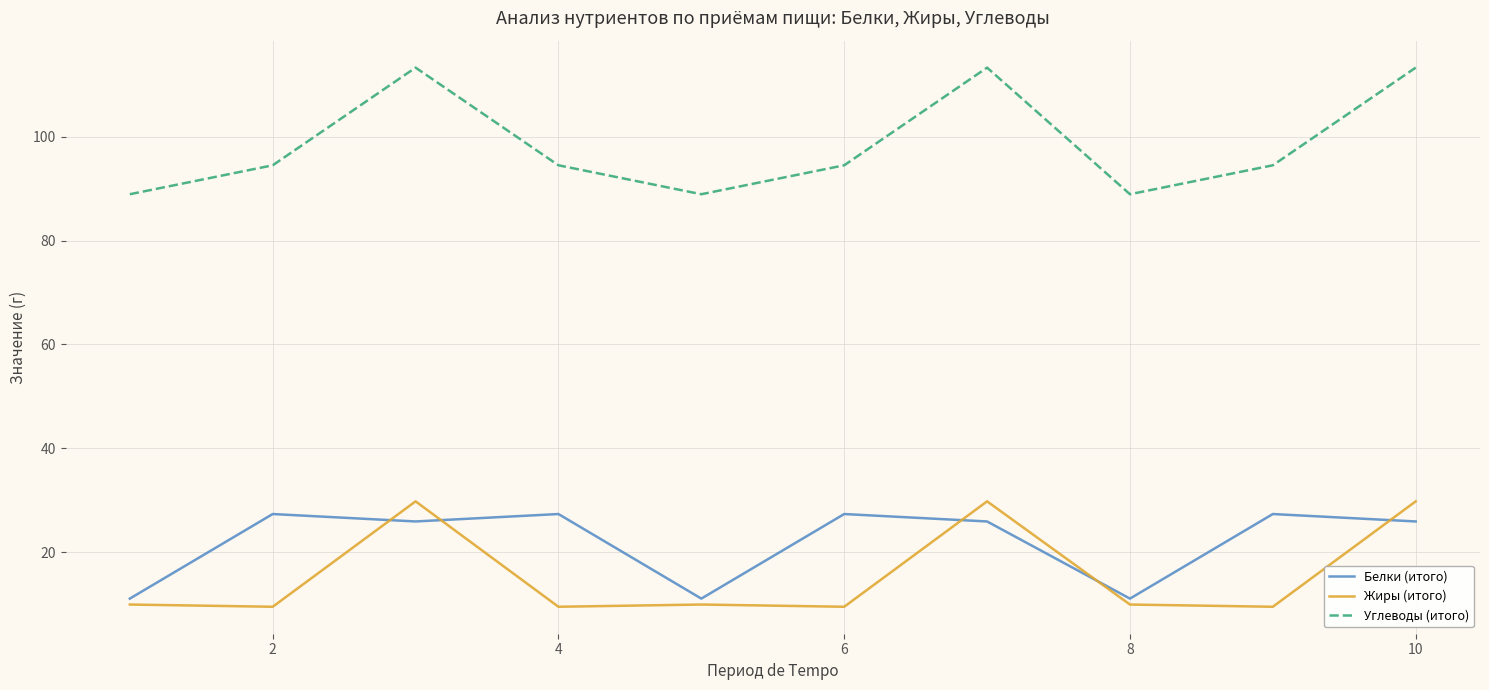

Rank the series by their maximum value, from lowest to highest.

Белки (итого), Жиры (итого), Углеводы (итого)